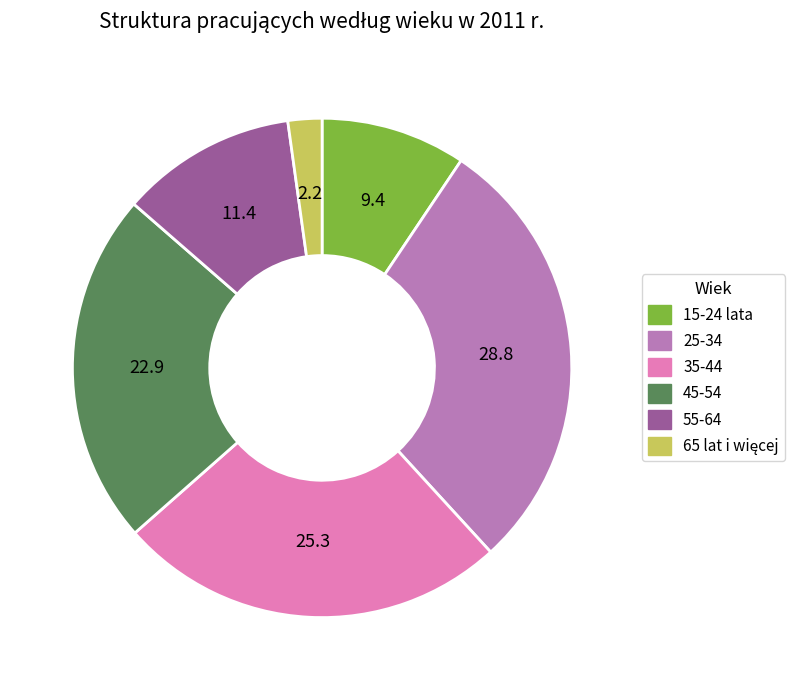

Between 55-64 and 45-54, which is larger?

45-54